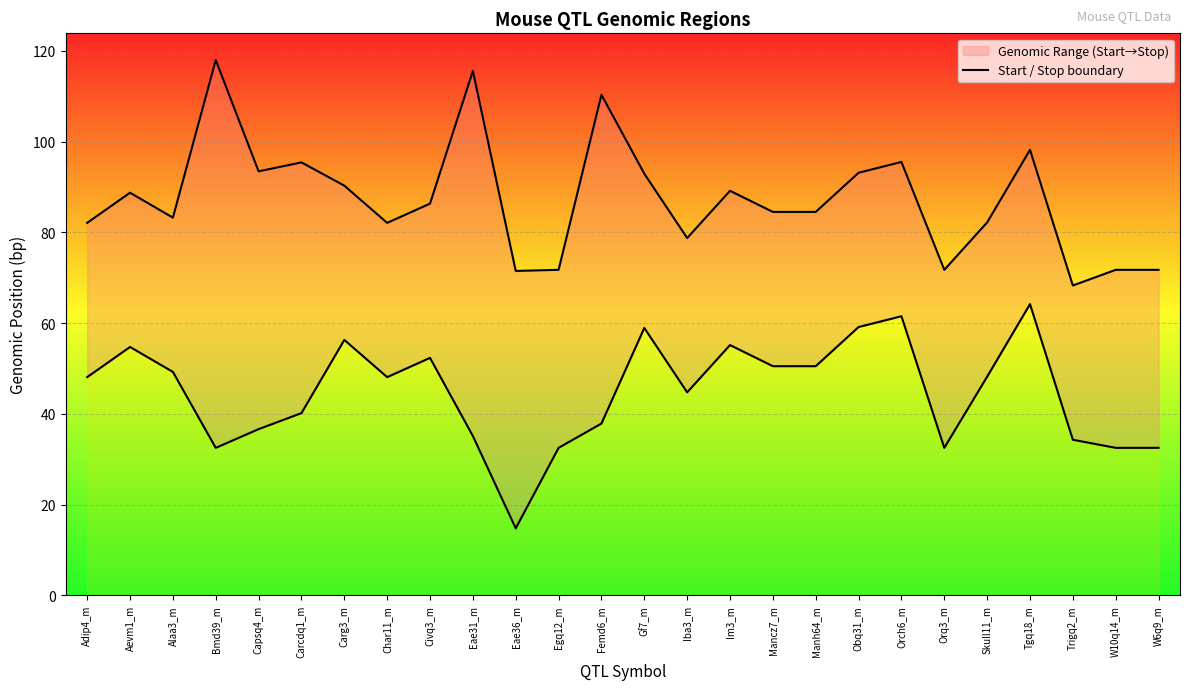

What is the average value of the Stop (Mb) series?

87.4